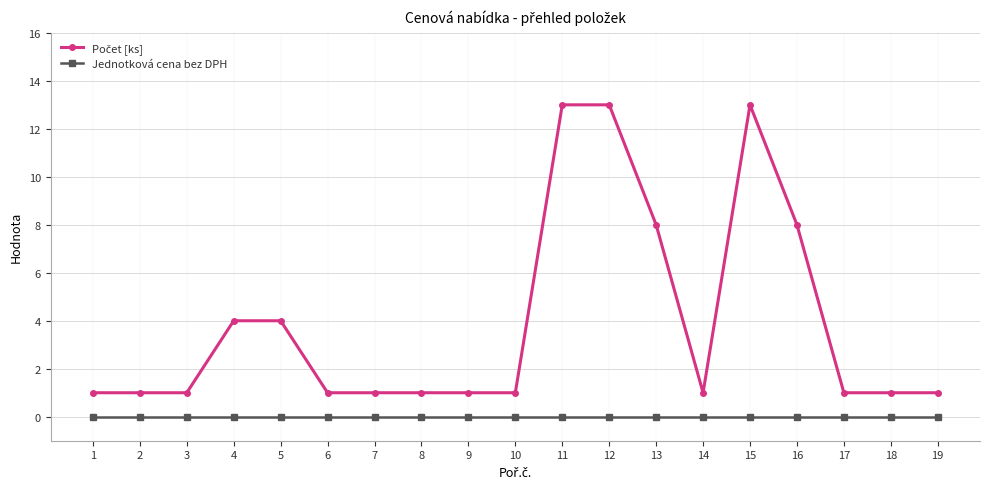

The value of Jednotková cena bez DPH at 13 is 0. True or false?

True